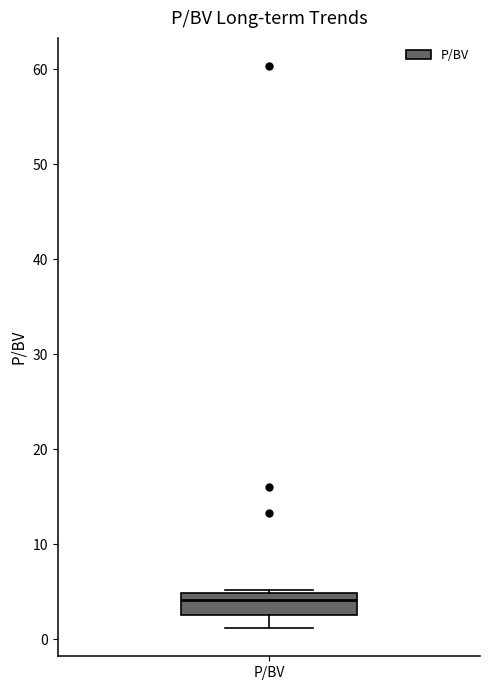

Read this box plot against the y-axis: the position of the median line, the range covered by the box, and the ends of both whiskers. The values are not printed on the chart, so give them approximately, as read against the axis.

median 4, box 3 to 5, whiskers 1 to 5 (just above the box's upper edge)